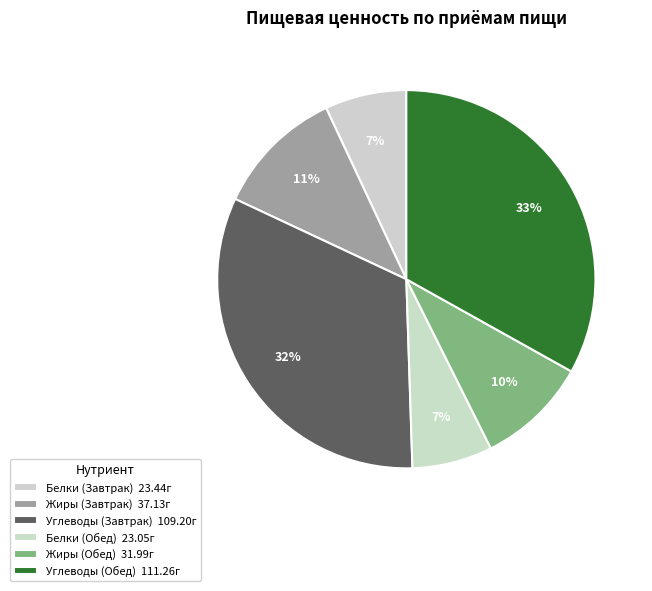

Is there any slice that represents more than half of the pie?

No